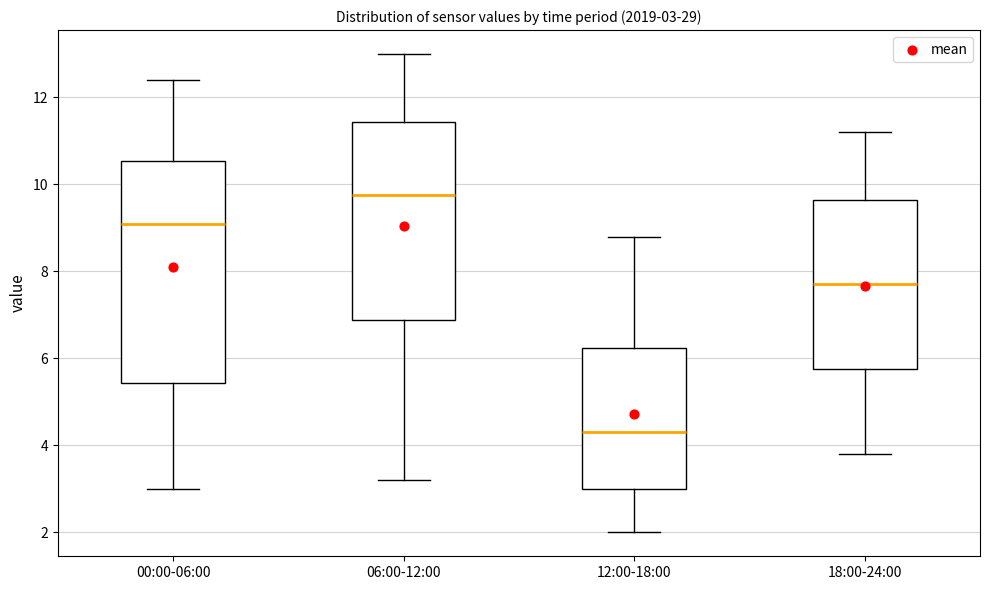

Which box has the highest median line?

06:00-12:00